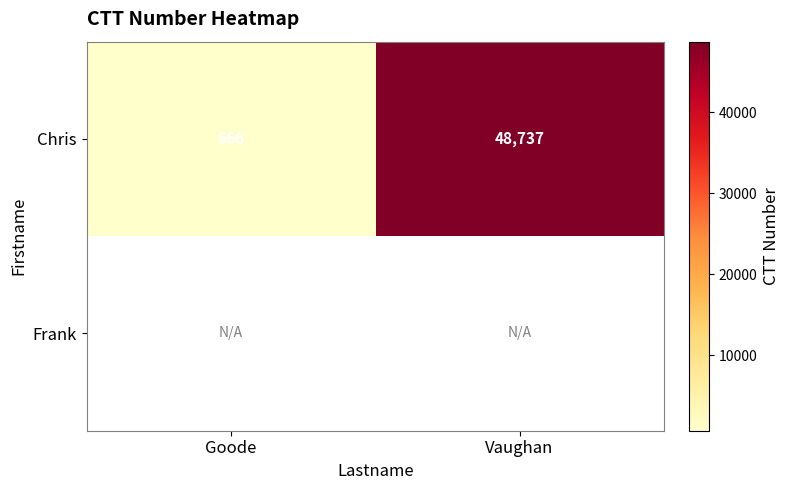

What is the sum of the Chris values at Vaughan and Goode?

49403